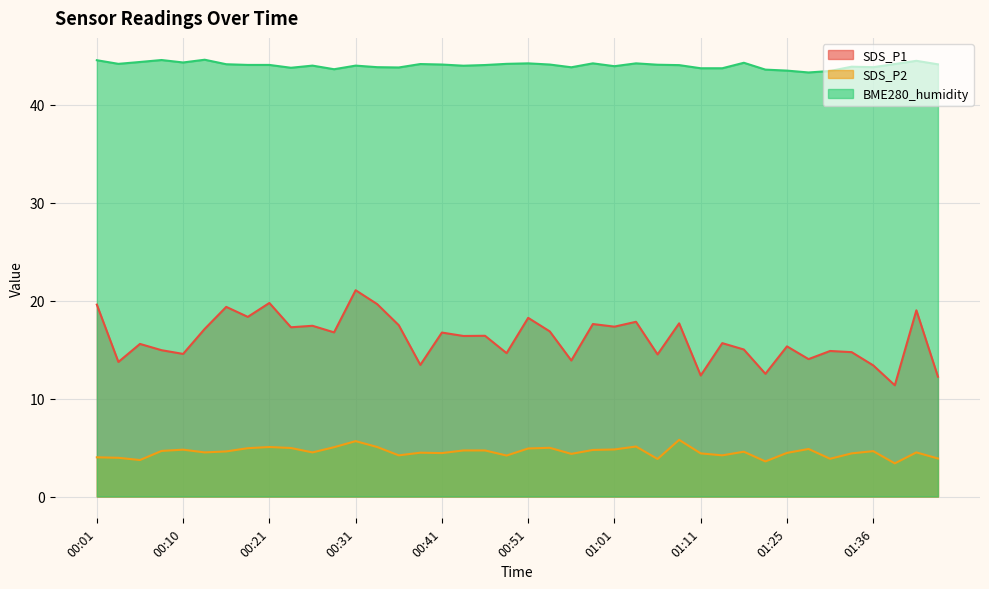

What is the sum of the SDS_P1 values at 00:33 and 00:46?

36.0